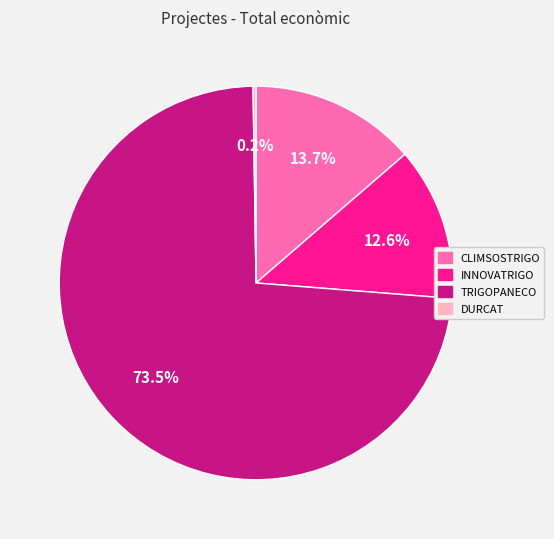

Is there any slice that represents more than half of the pie?

Yes